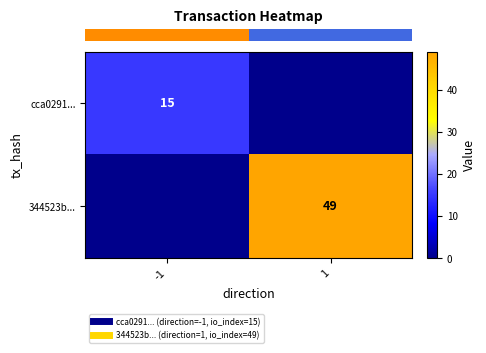

What is the spread (max minus min) of values at -1?

15